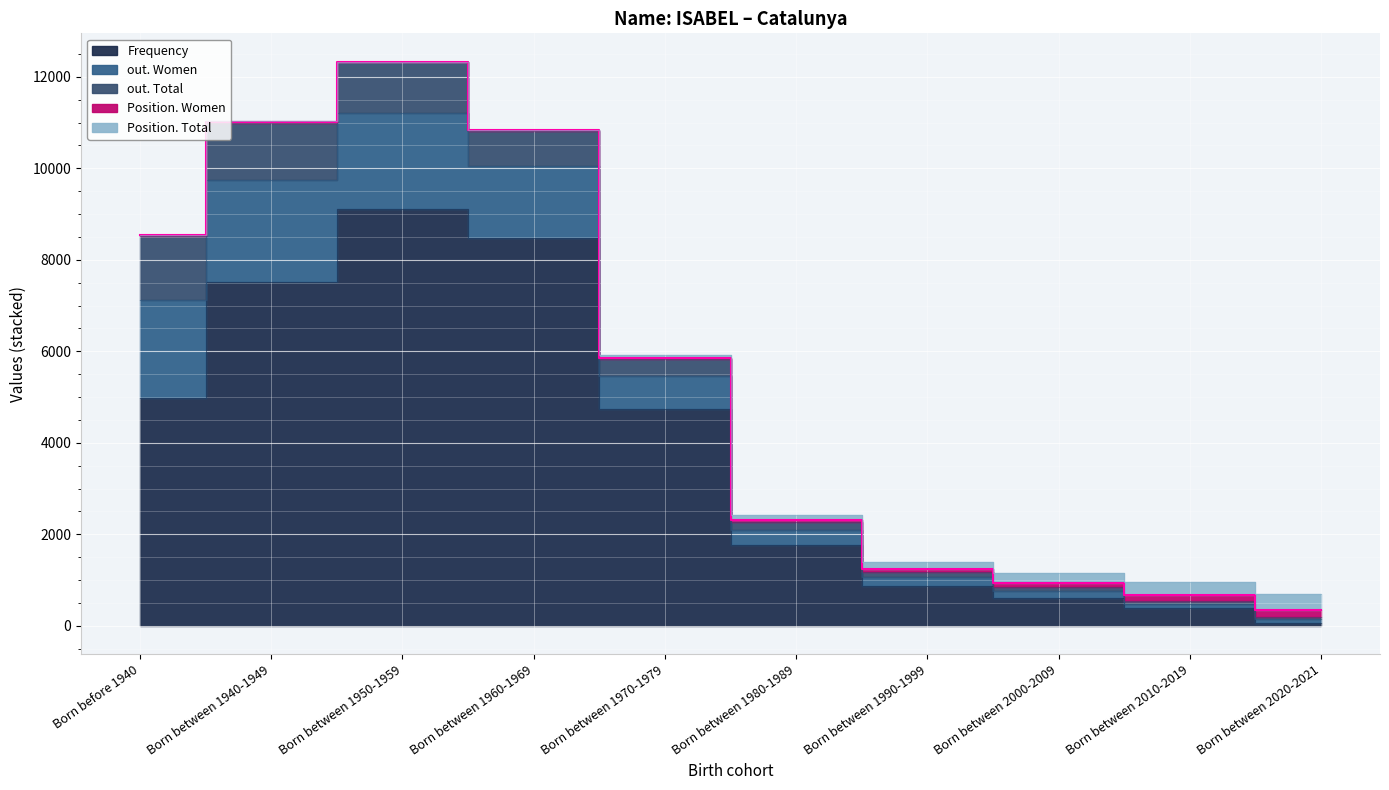

At which label does out. Total first exceed 361?

Born before 1940